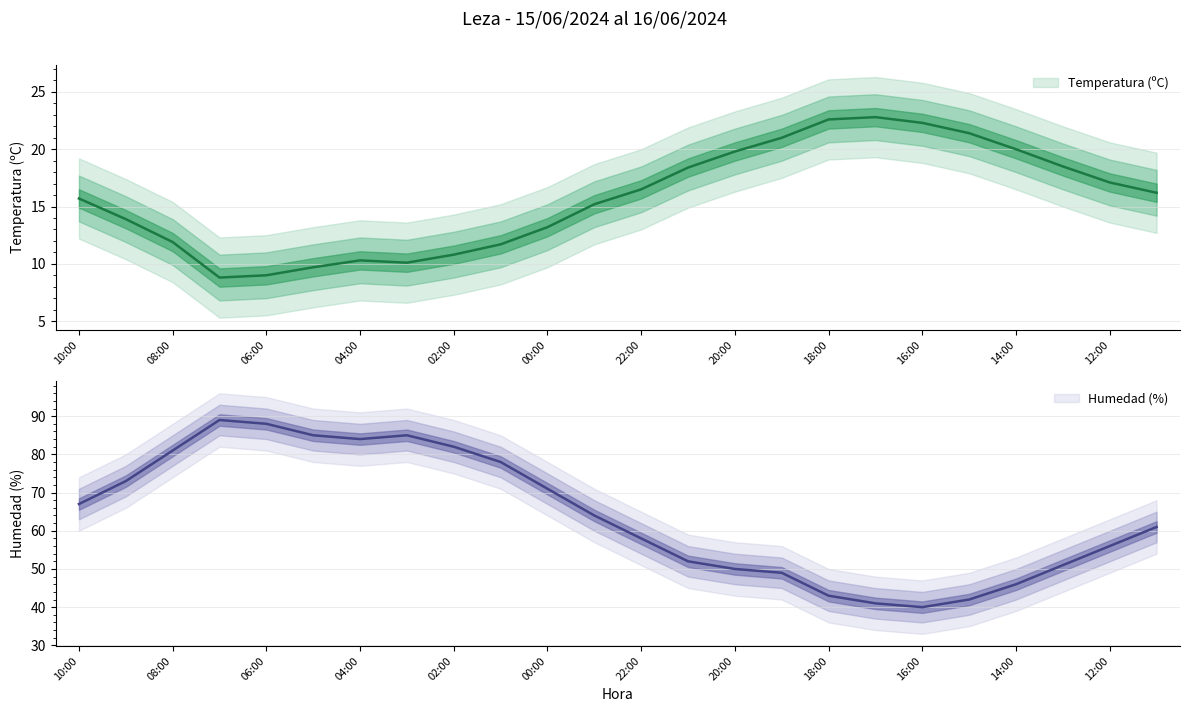

True or false: Humedad (%) and Temperatura (ºC) cross at least once.

False